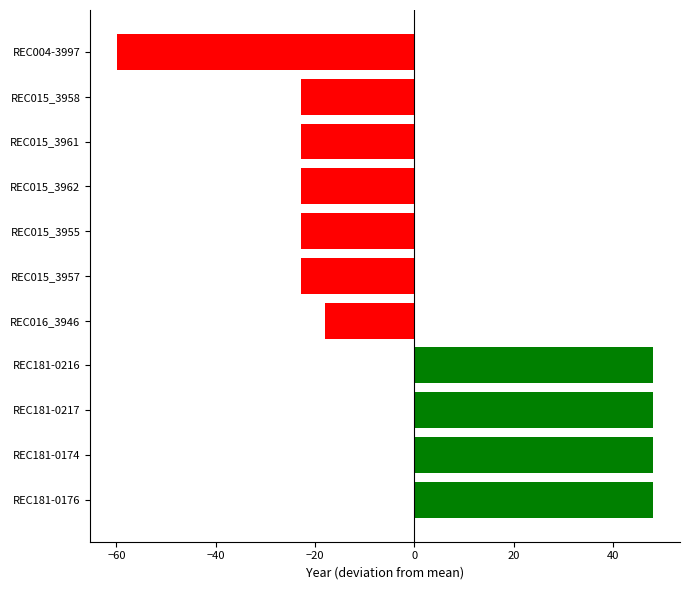

Which category has the lowest value across all series?

REC004-3997